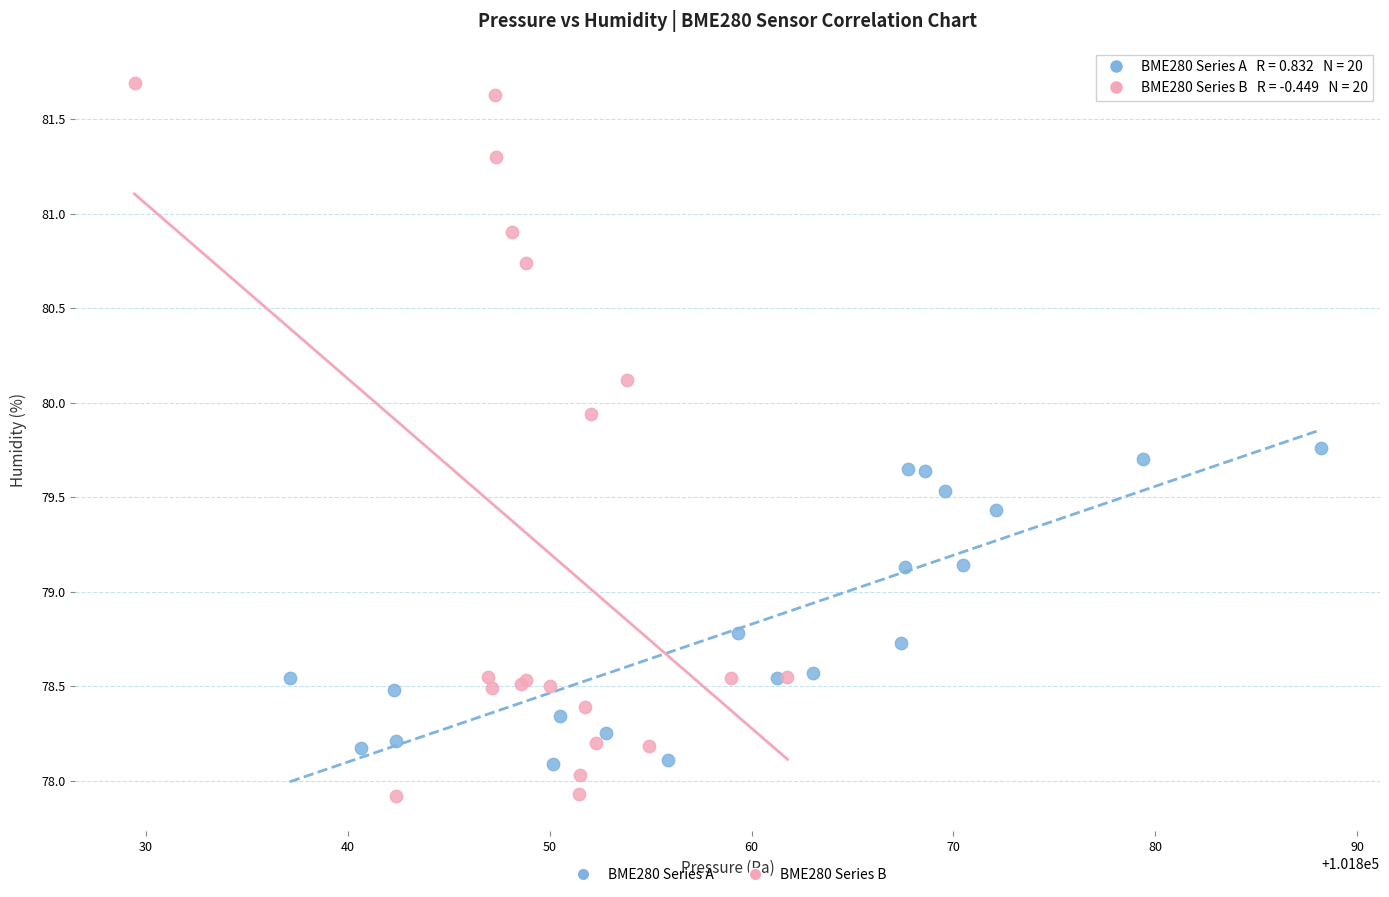

Which series reaches the minimum Y coordinate?

BME280 Series B